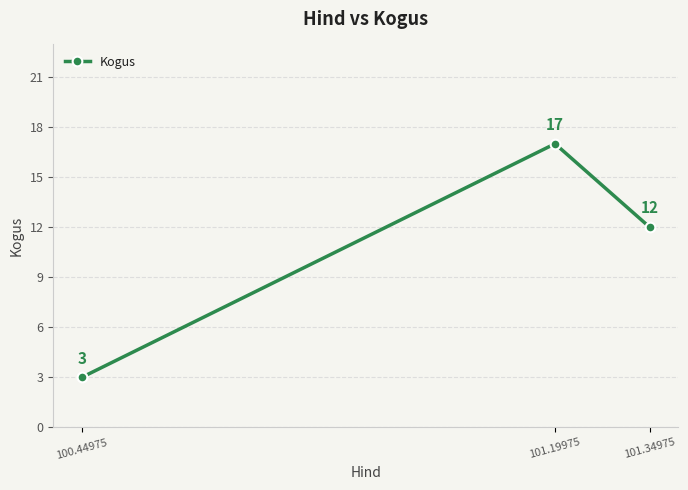

Reading left to right, extract all data points from this chart.

3	17	12